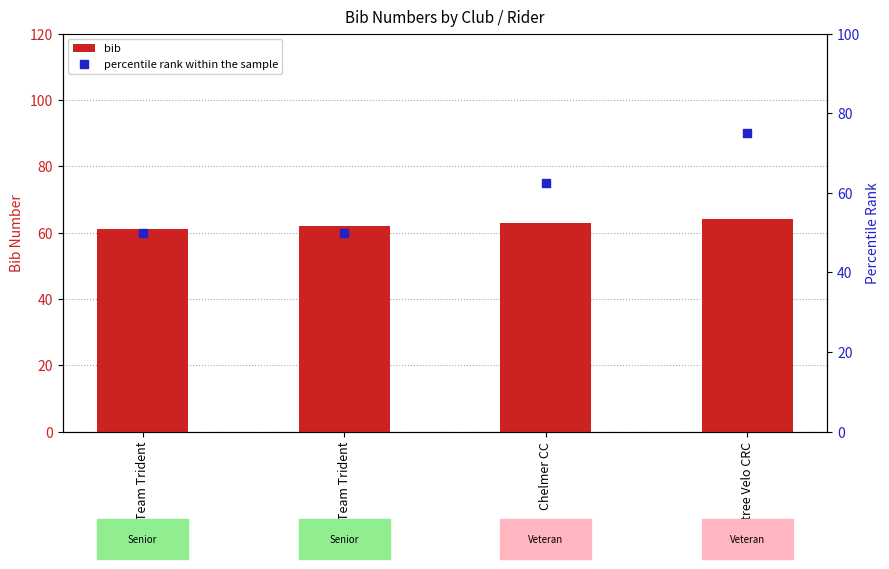

What is the total value across all series at Team Trident?

111.0